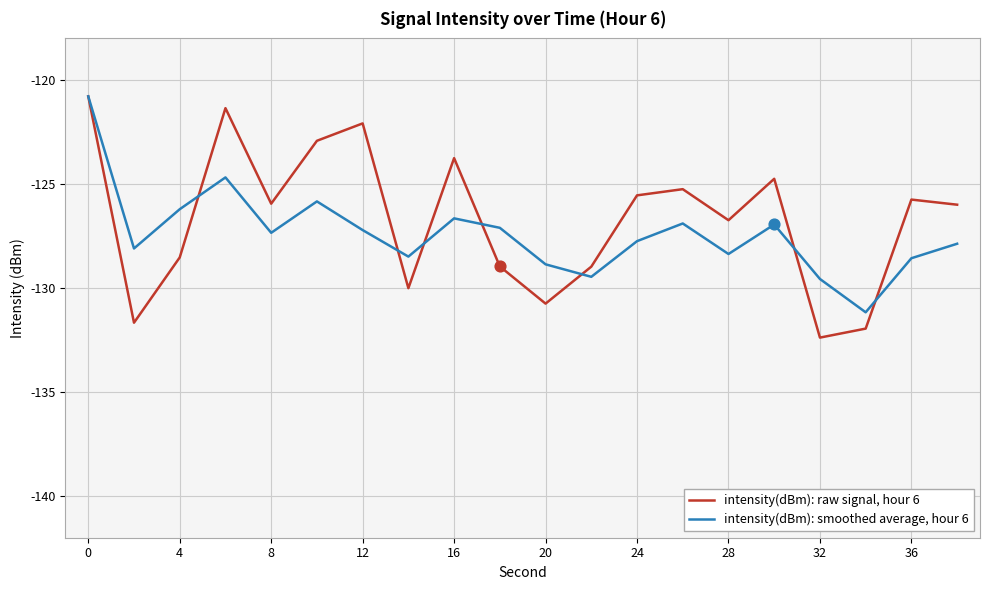

Rank the series by their average value, from lowest to highest.

intensity(dBm): smoothed average, hour 6, intensity(dBm): raw signal, hour 6